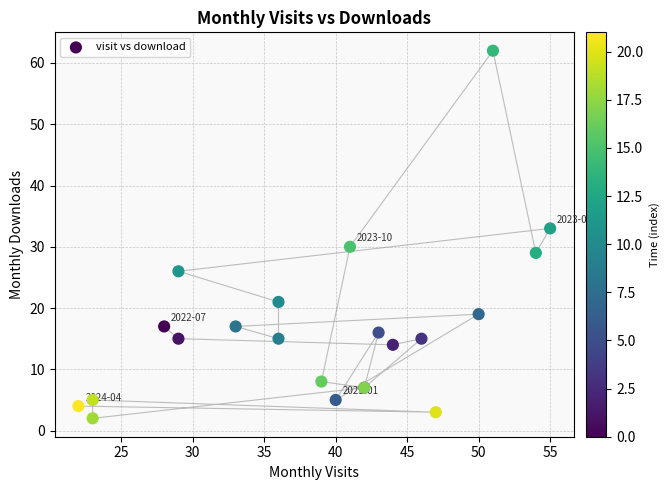

What Y value in the scatter plot is closest to 32?

33